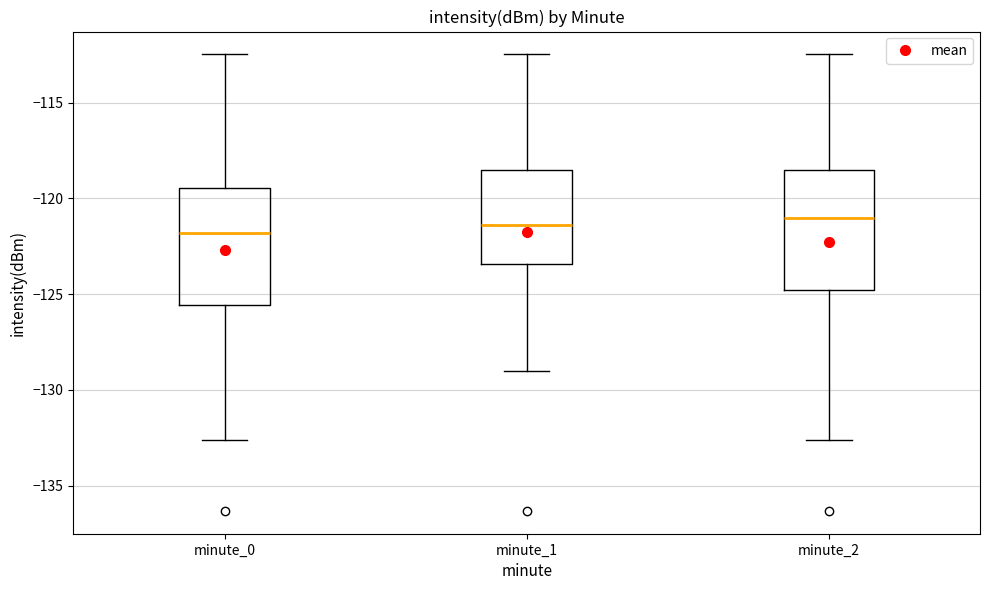

Reading left to right, transcribe this box plot: for each box, give where its median line is, the range the box spans, and where its two whiskers end, as read against the y-axis. The values are not printed on the chart, so give them approximately, as read against the axis.

minute_0: median -122.0, box -125.5 to -119.5, whiskers -132.5 to -112.5
minute_1: median -121.5, box -123.5 to -118.5, whiskers -129.0 to -112.5
minute_2: median -121.0, box -125.0 to -118.5, whiskers -132.5 to -112.5